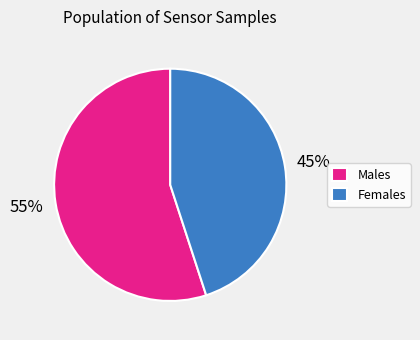

To the nearest percent, what portion does Females represent?

45%